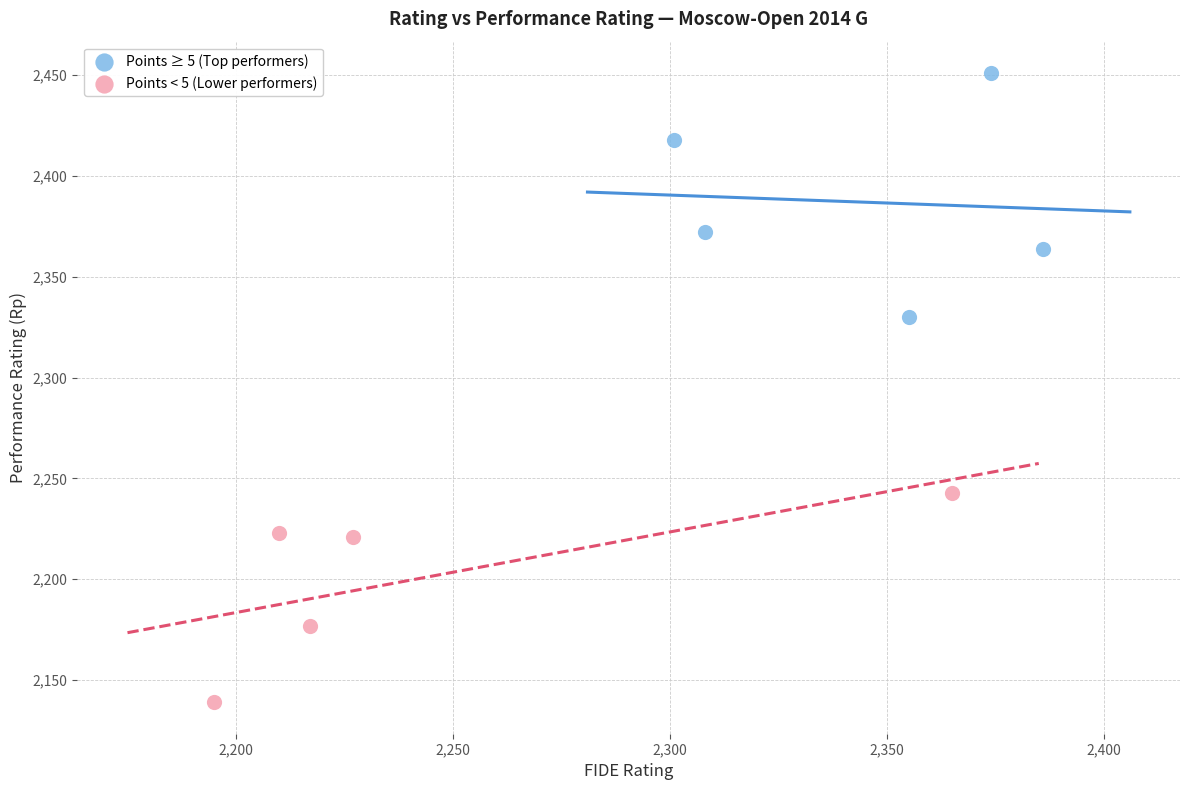

What are all the series names shown in the legend?

Points ≥ 5 (Top performers), Points < 5 (Lower performers)